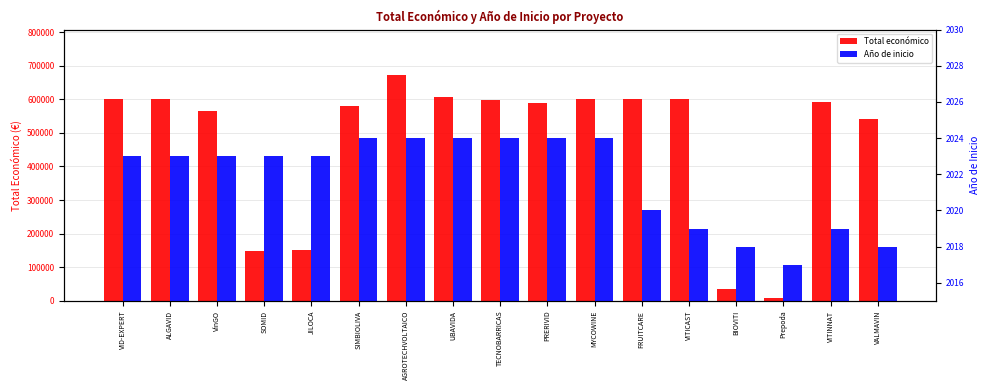

Which has a higher value, VinGO or VITICAST?

VITICAST